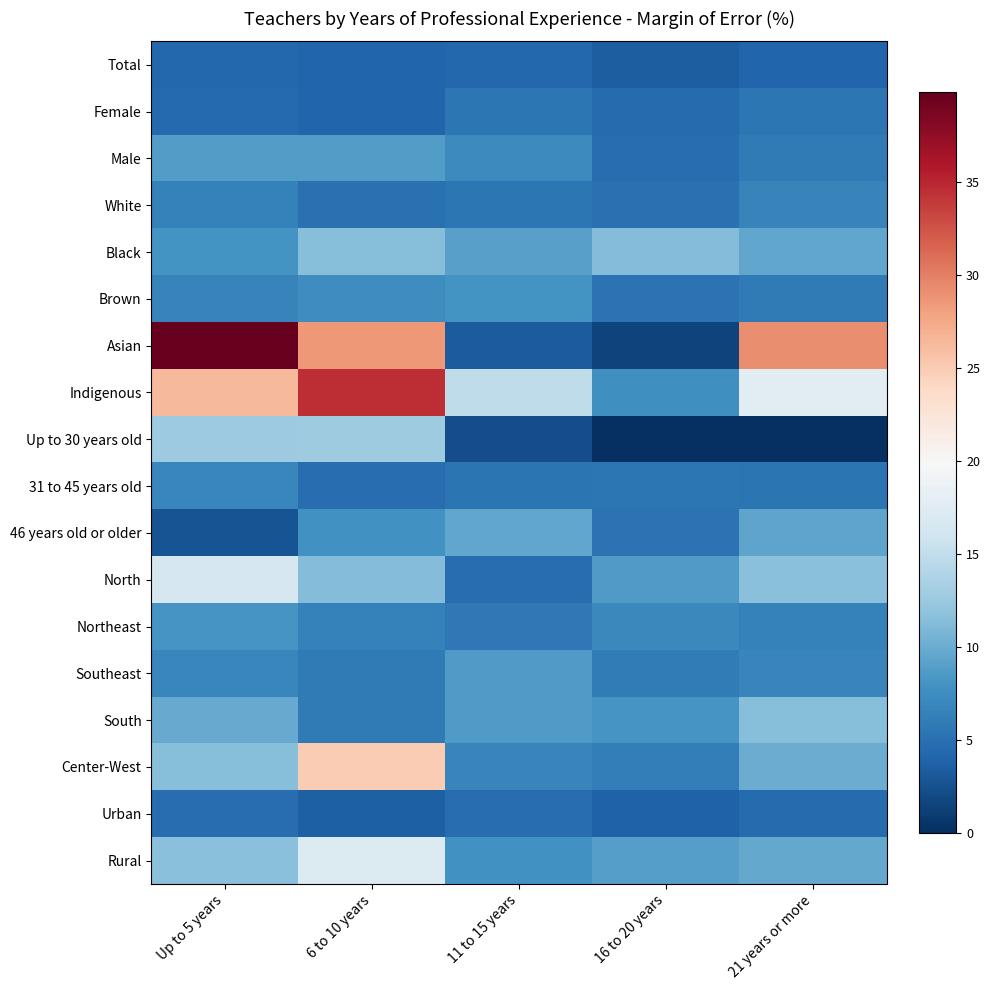

What is the total value across all series at 11 to 15 years?

121.9